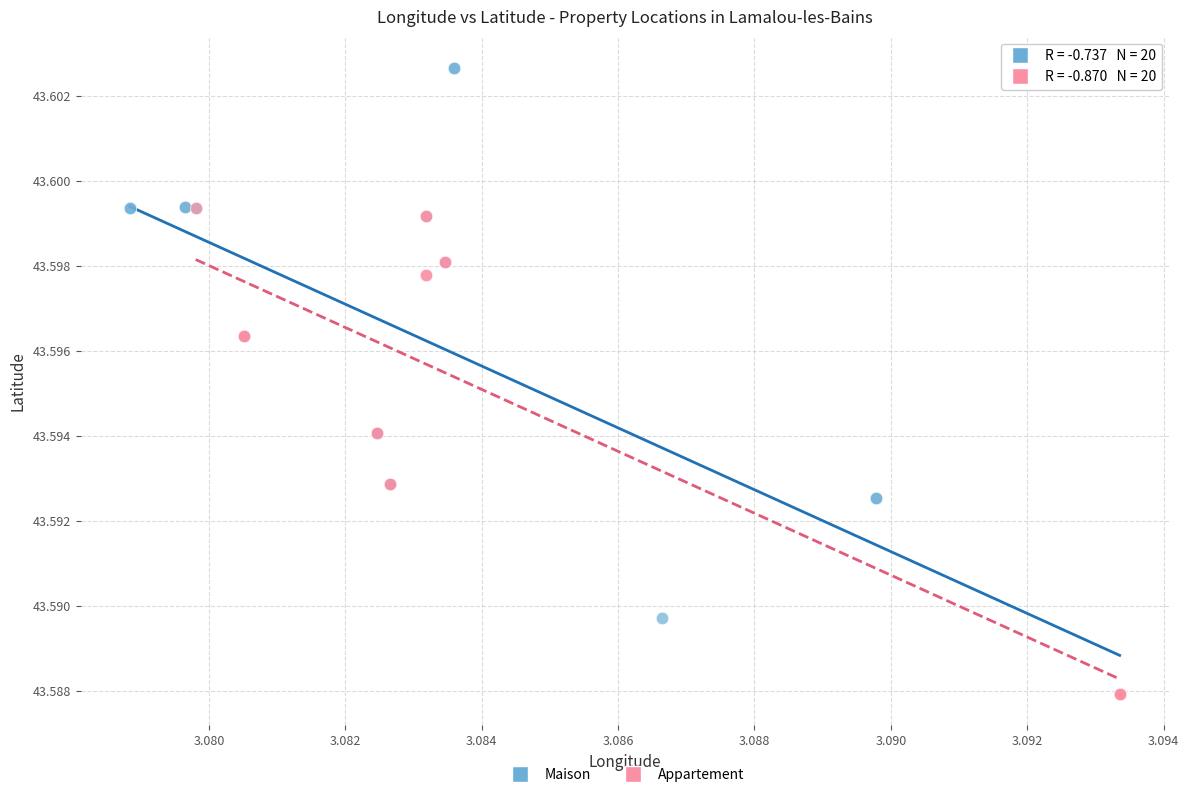

Which series has the largest Y range (max minus min)?

Maison